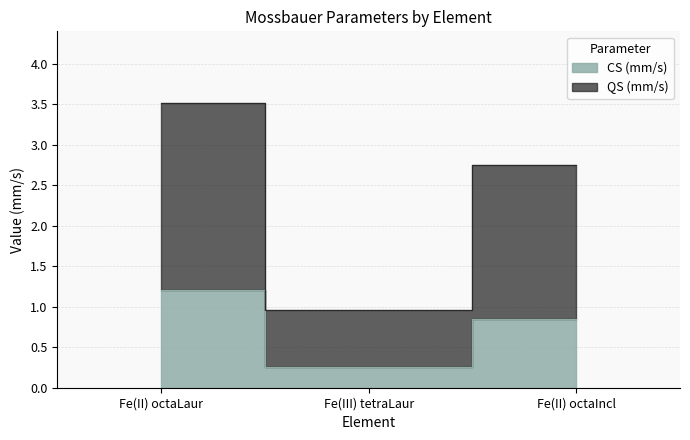

How many lines are shown in the chart?

2